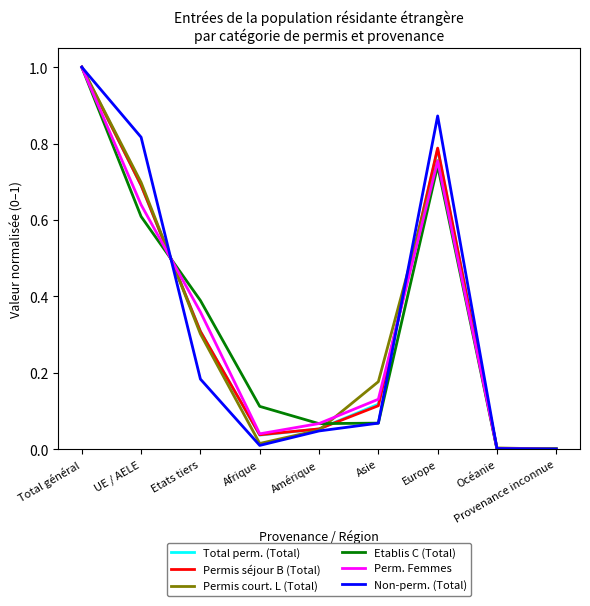

True or false: Total perm. (Total) has more than 0 interior local peaks.

True